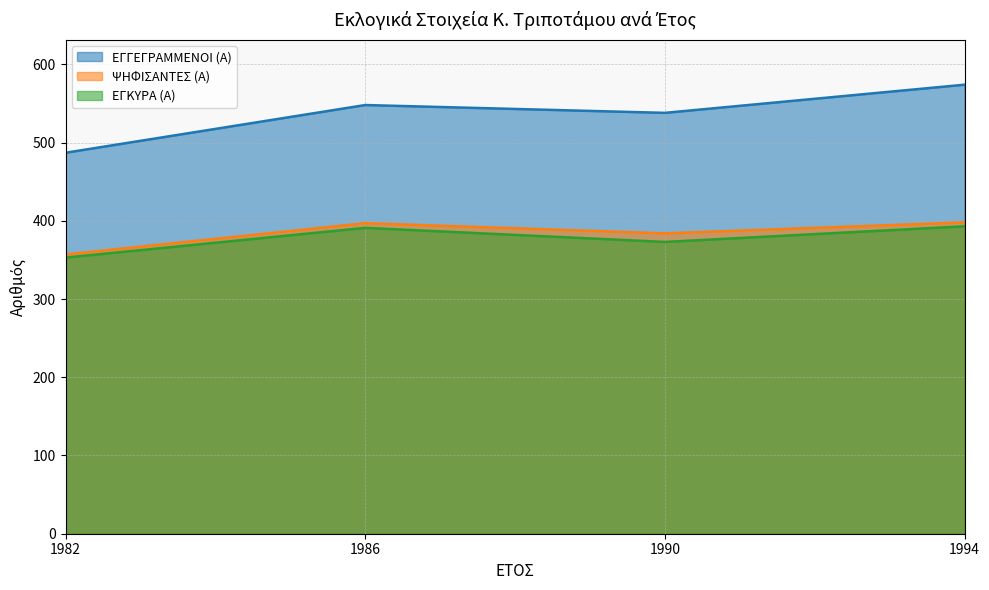

At which category does ΕΓΚΥΡΑ (Α) reach its first local peak?

1986